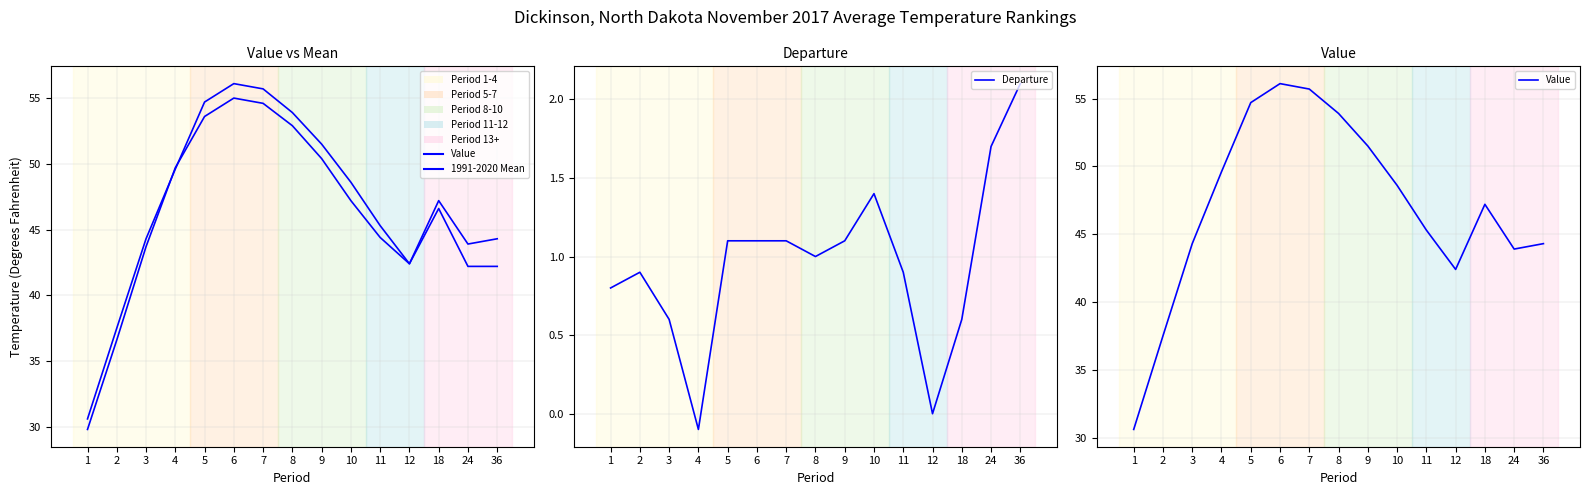

True or false: Value and Departure intersect in this chart.

False